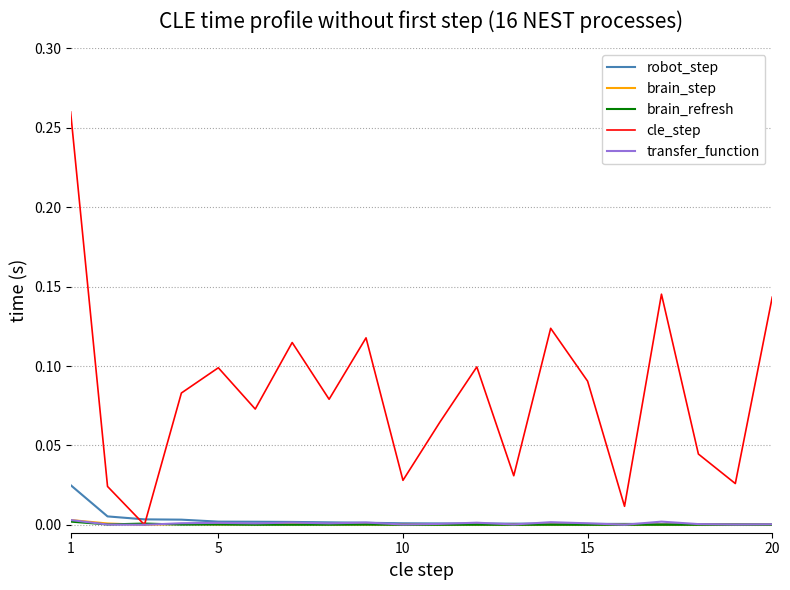

Which series has the largest range (max minus min)?

cle_step